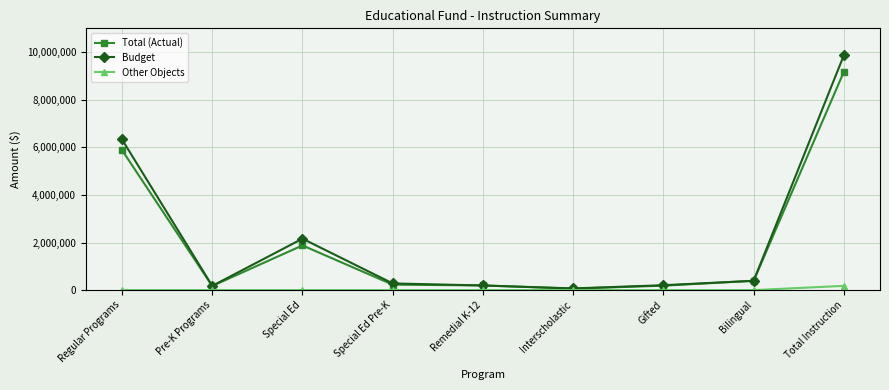

What is the value of the Other Objects point at the 9th from the left?

178578